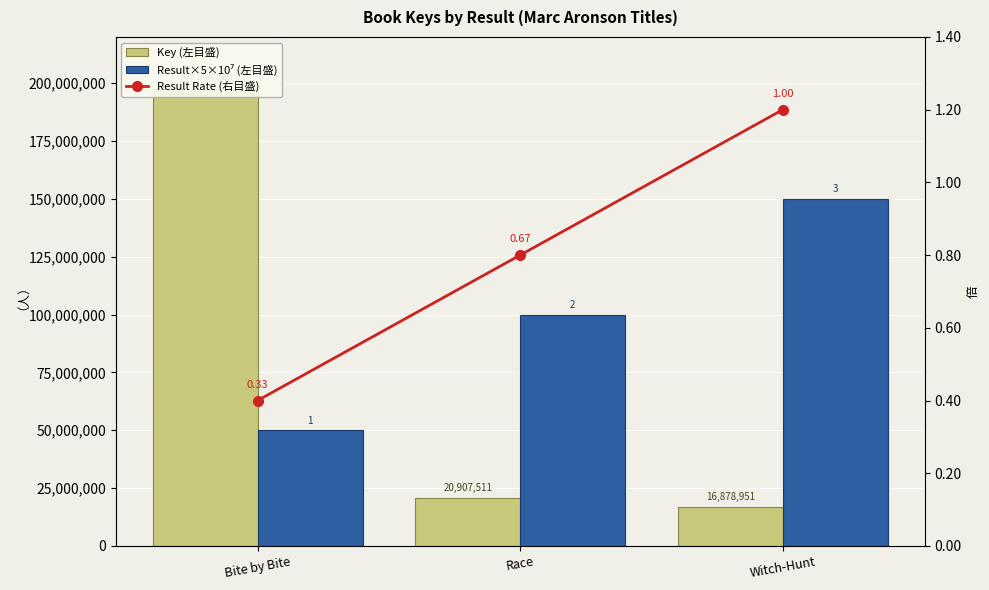

Is the value of Key (左目盛) at Bite by Bite greater than the value of Result Rate (右目盛) at Bite by Bite?

Yes